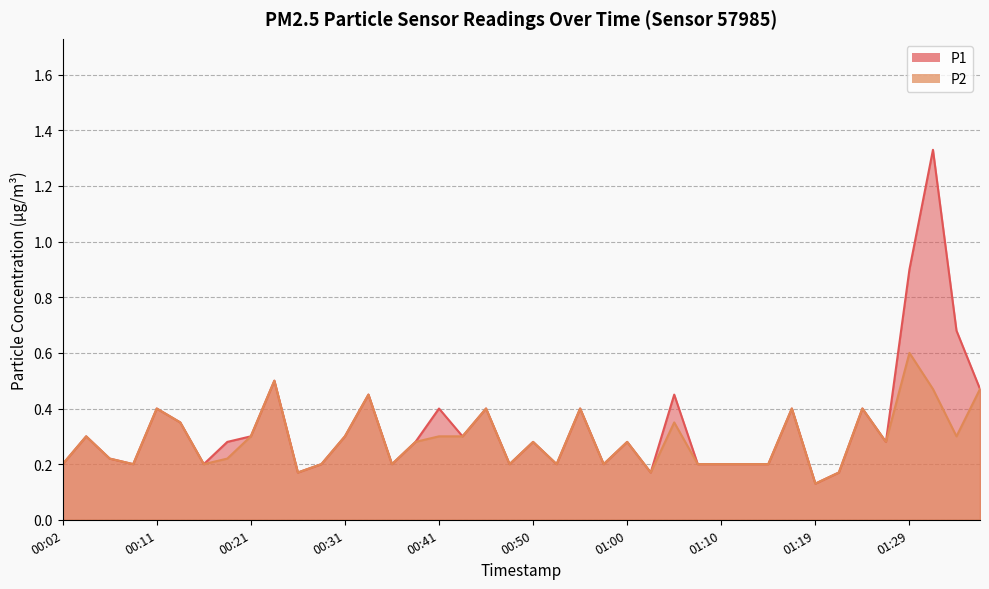

What value does the P2 series have at 01:07?

0.2